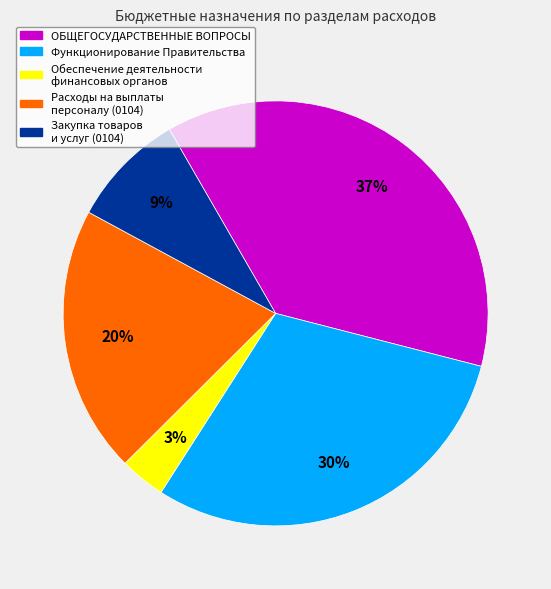

Does any single category account for the majority?

No